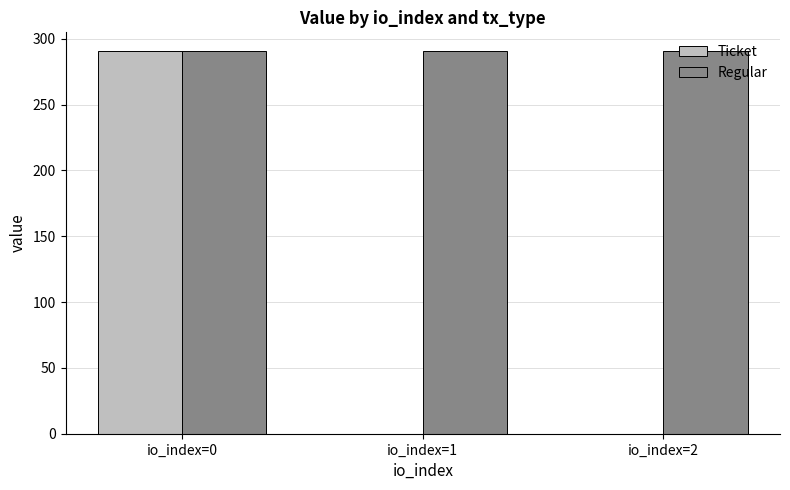

Which series changed the most between io_index=0 and io_index=2?

Ticket